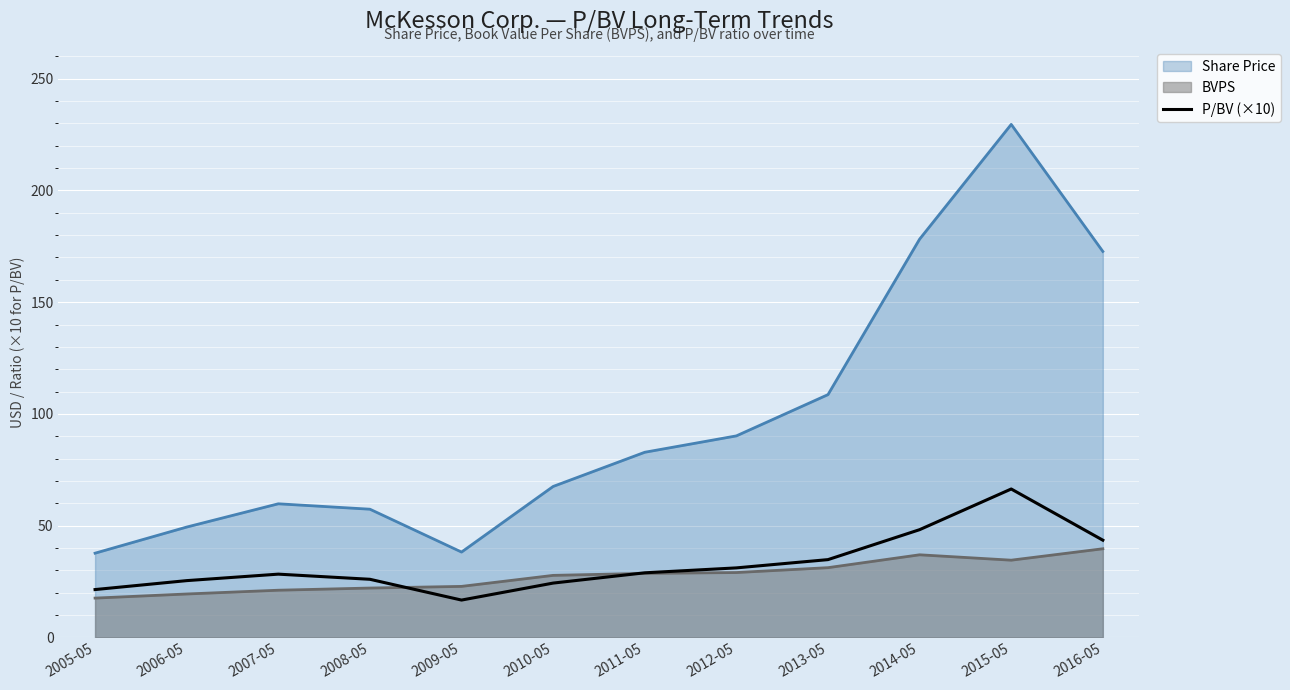

True or false: Share Price and P/BV (×10) intersect in this chart.

False